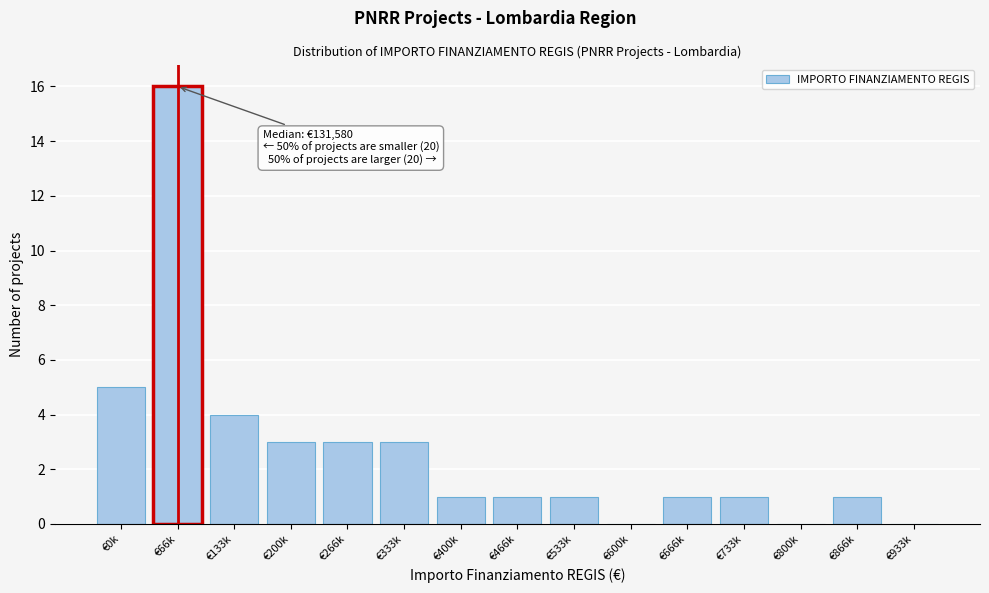

Reading left to right, extract all data points from this chart.

€0k=5	€66k=16	€133k=4	€200k=3	€266k=3	€333k=3	€400k=1	€466k=1	€533k=1	€600k=0	€666k=1	€733k=1	€800k=0	€866k=1	€933k=0